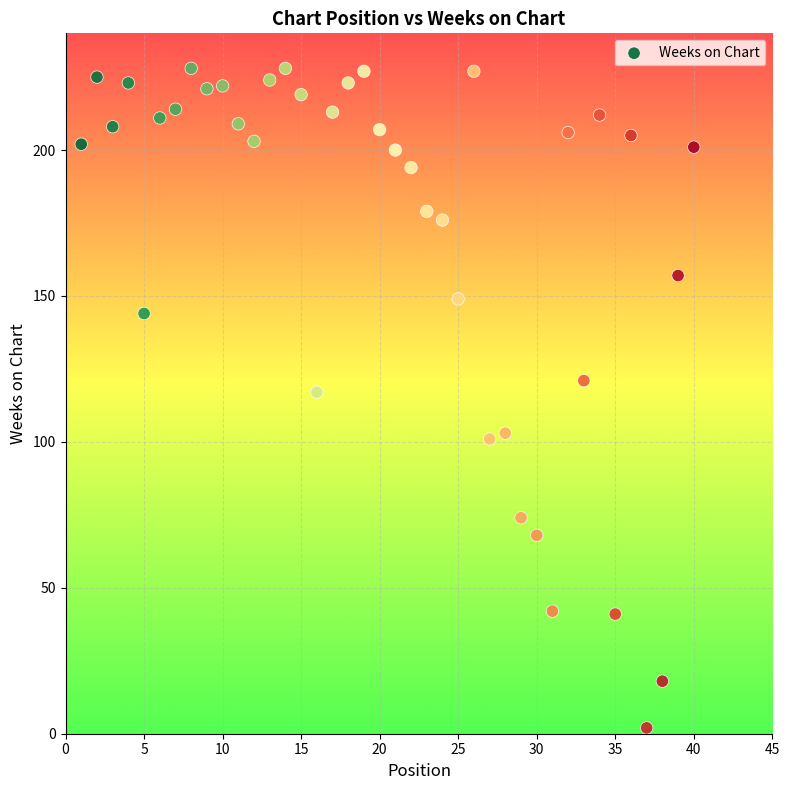

What is the range of X values (max minus min)?

39